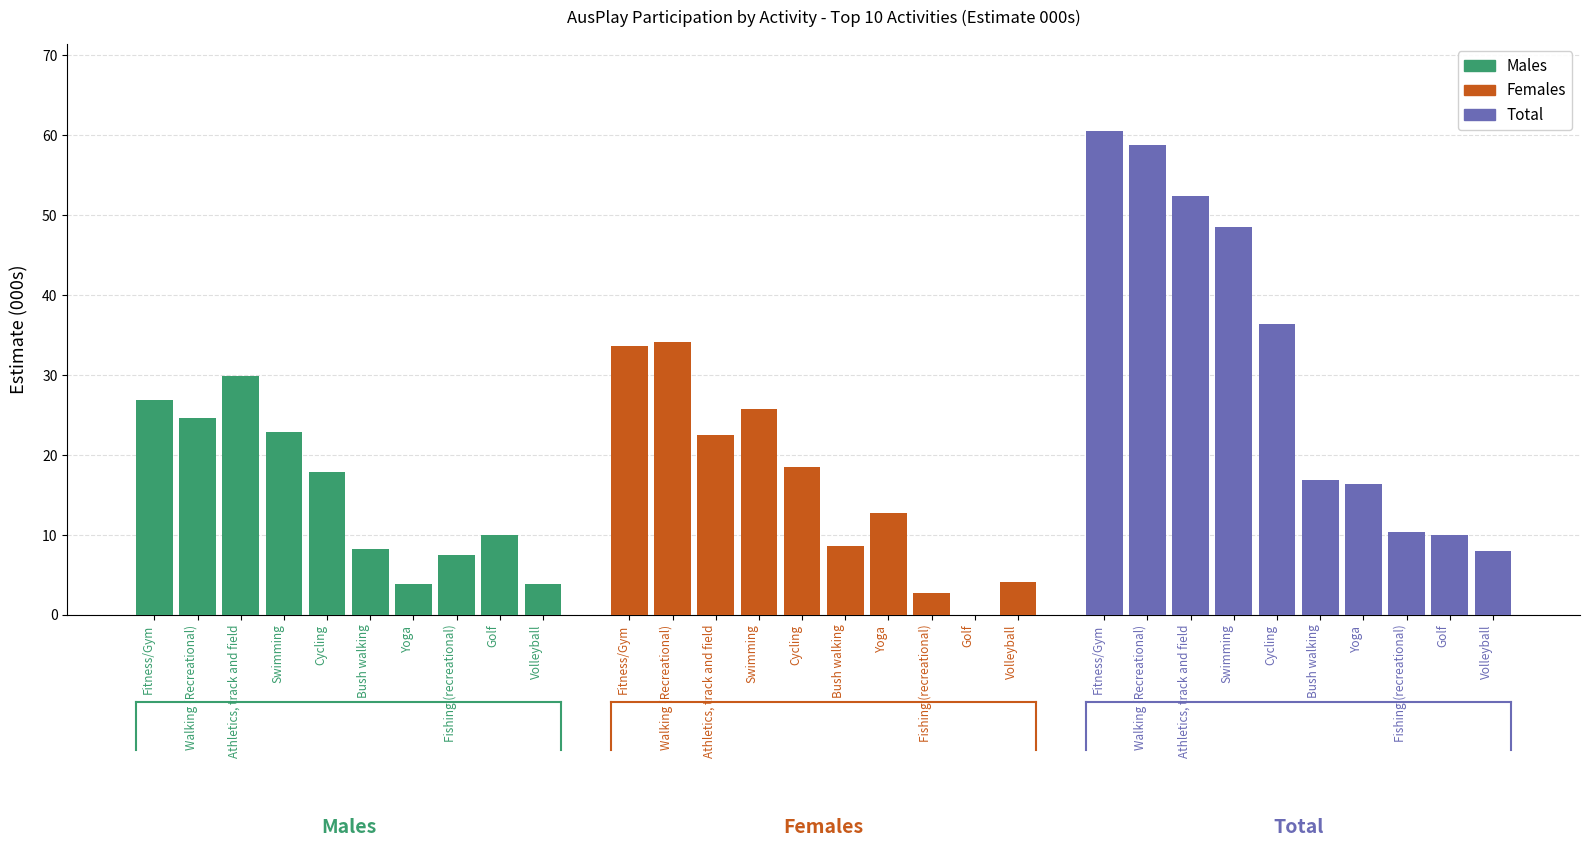

At which label does Total reach its peak?

Fitness/Gym